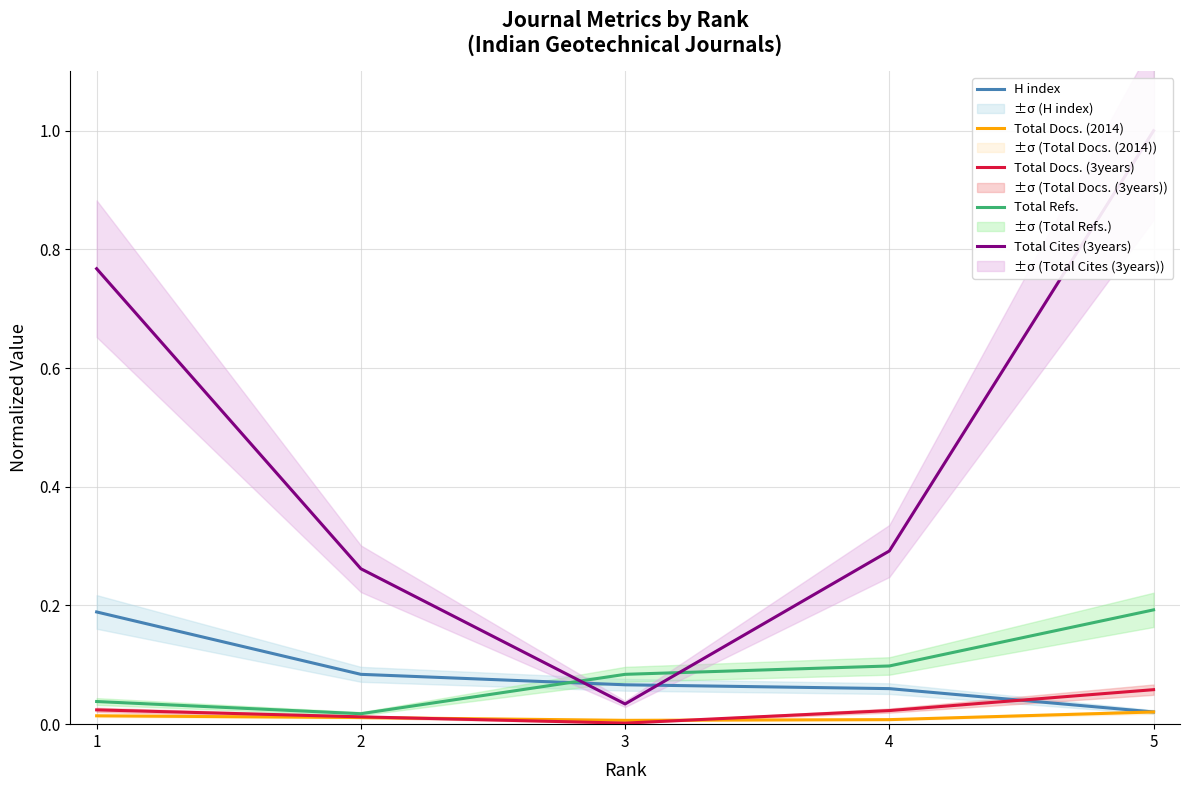

What is the total value across all series at 5?

1.3